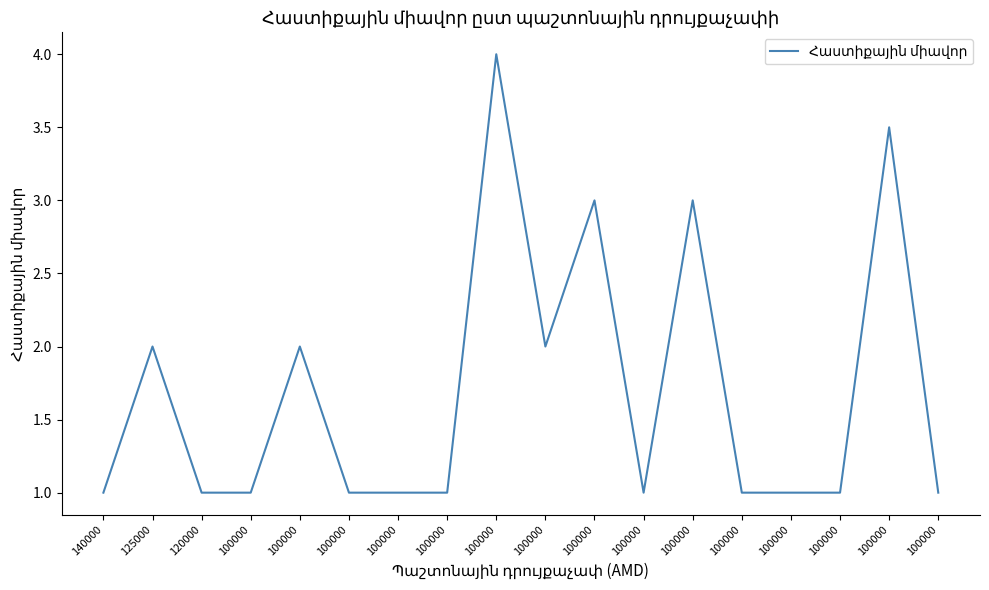

The chart shows a value of 2.0 at 100000. True or false?

True